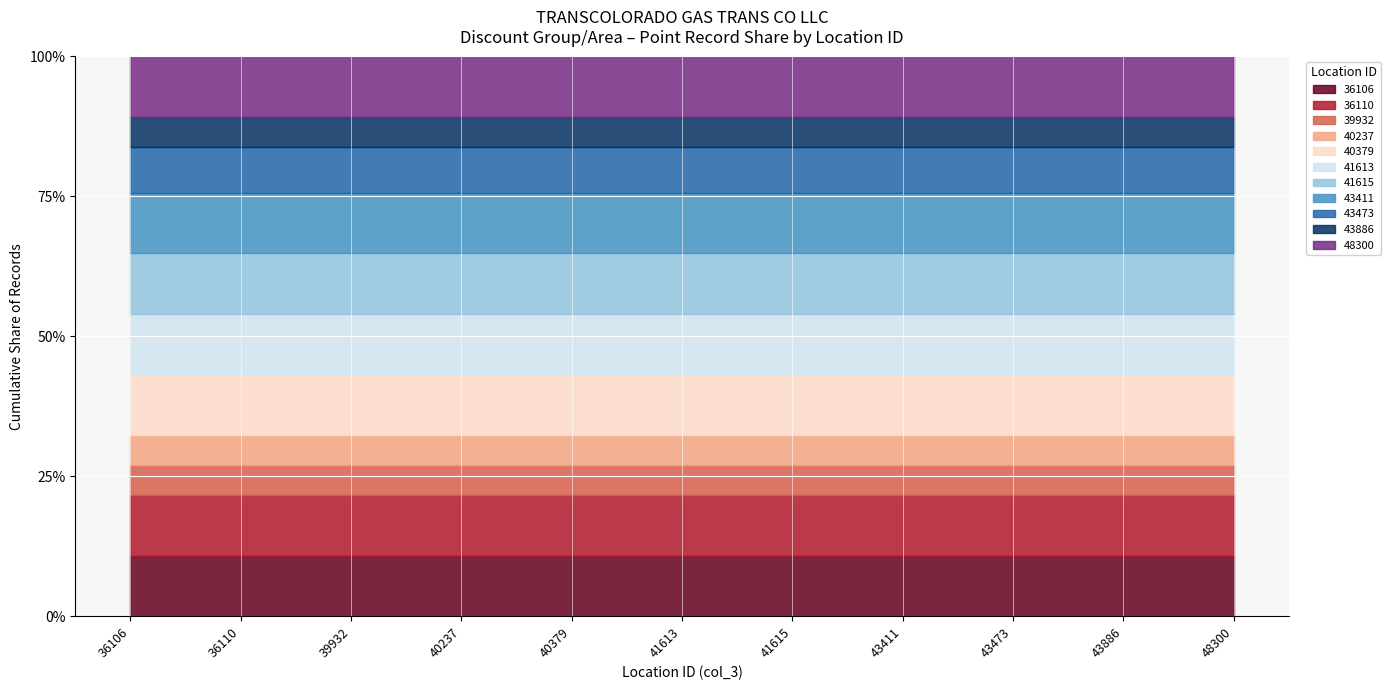

Is it true that the value at 40237 is 13427?

False